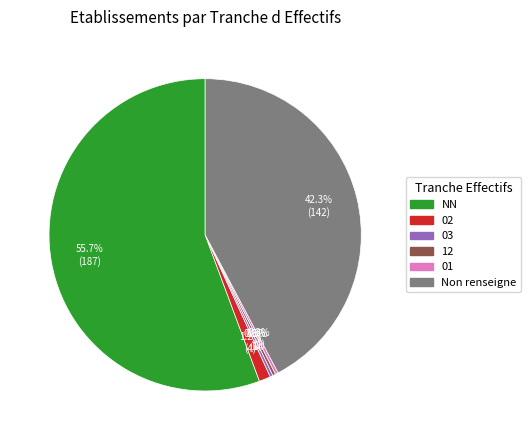

Is there a majority slice in this chart?

Yes